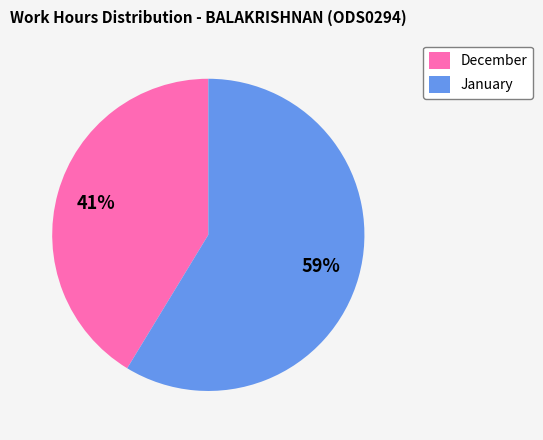

Is it true that January is 59% of the pie?

True